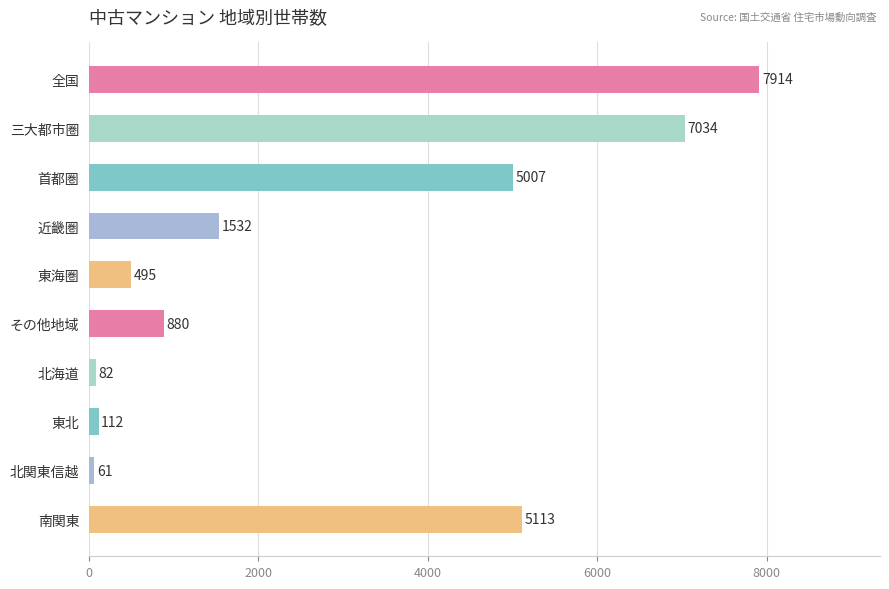

Reading bottom to top, what are all the values shown in this chart?

南関東=5113	北関東信越=61	東北=112	北海道=82	その他地域=880	東海圏=495	近畿圏=1532	首都圏=5007	三大都市圏=7034	全国=7914